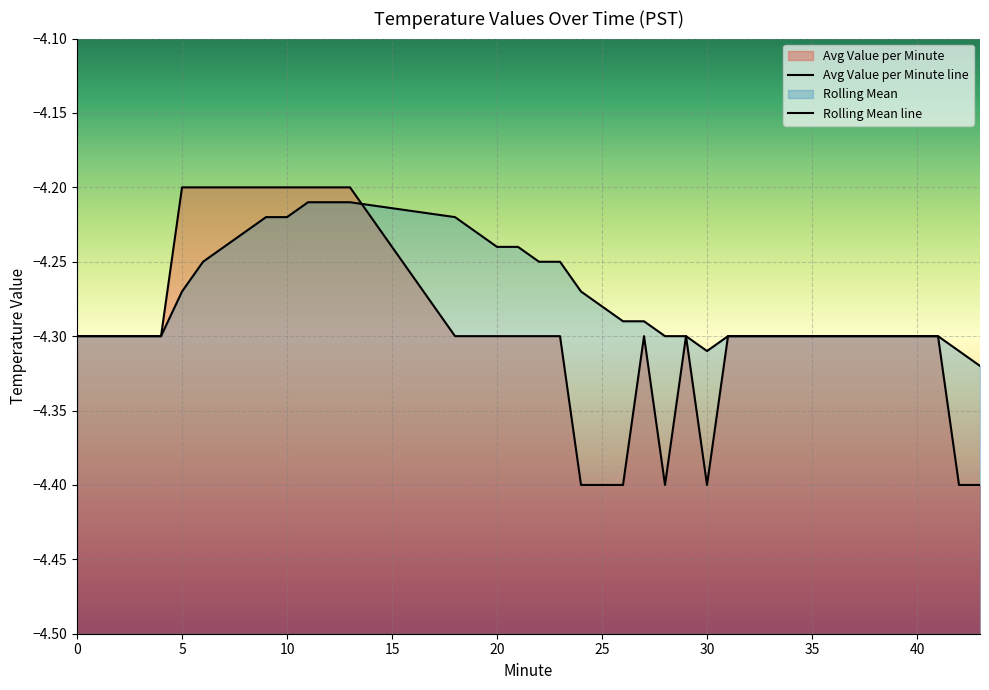

Is it true that Rolling Mean equals -4.3 at 43?

True